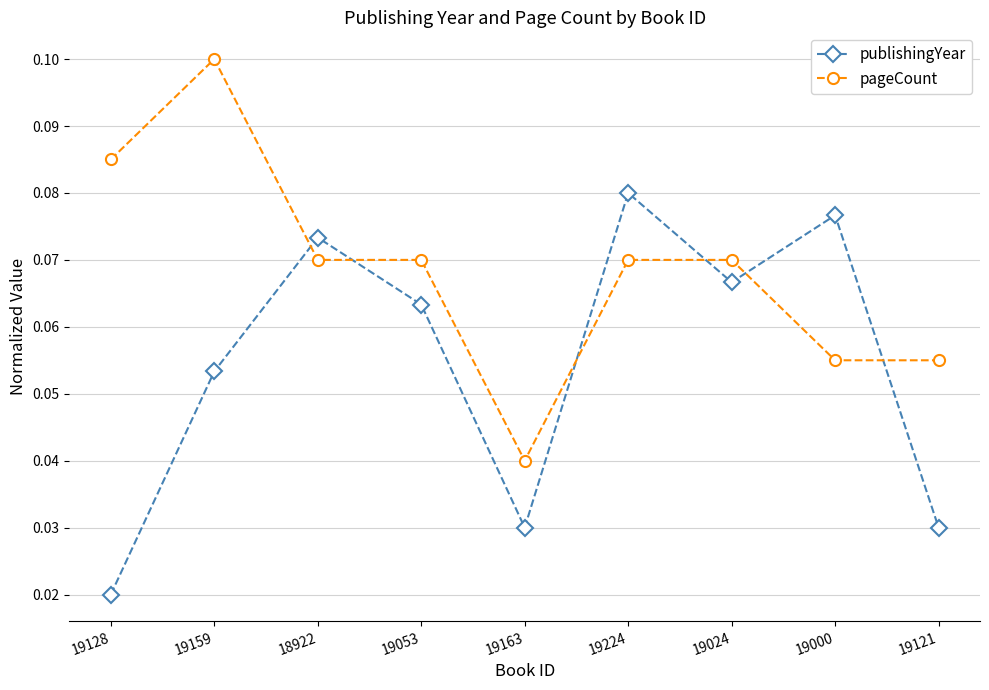

Which category has the lowest value across all series?

19128